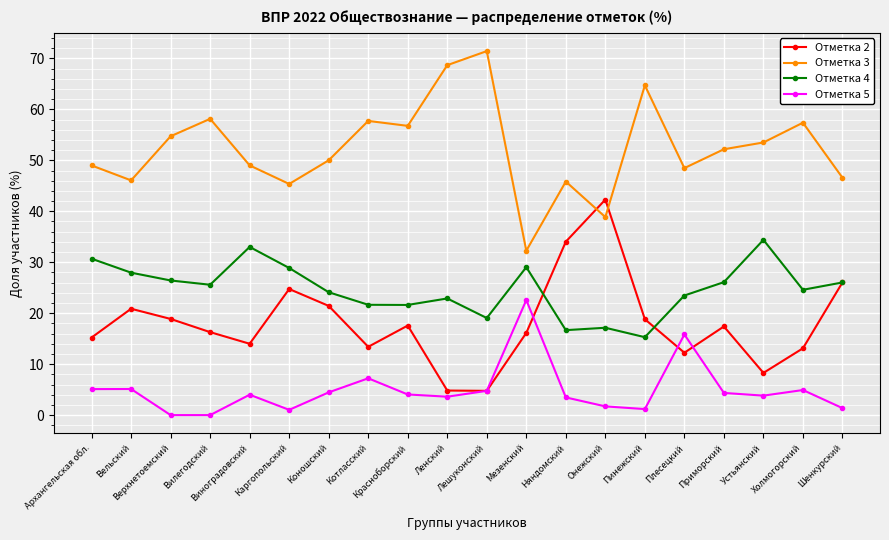

True or false: Отметка 5 and Отметка 4 intersect in this chart.

False